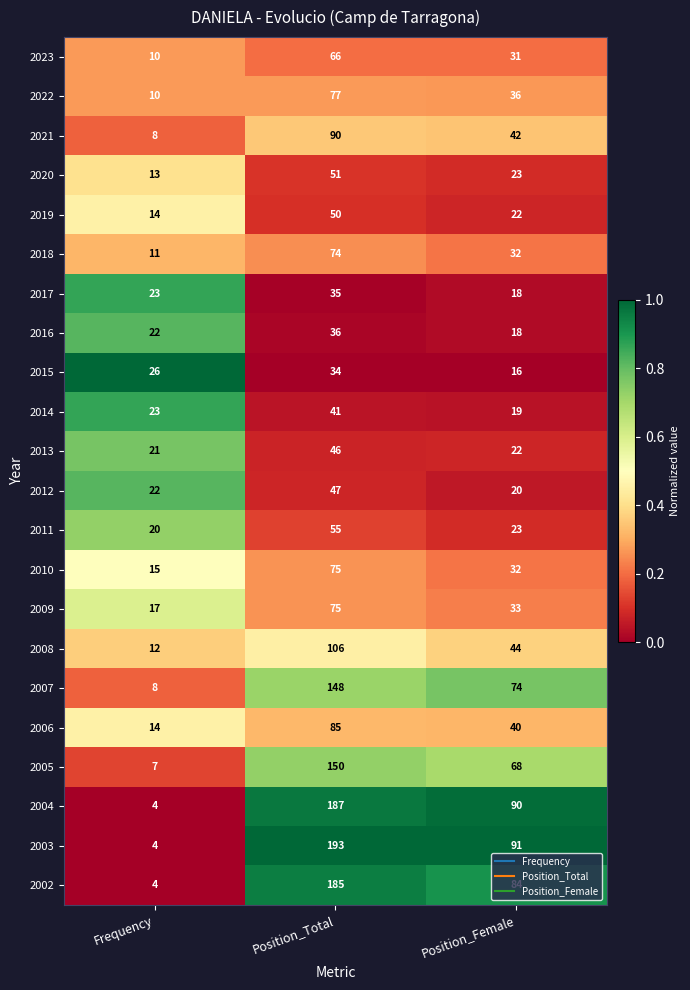

The 2004 series shows 4 at Frequency. True or false?

True